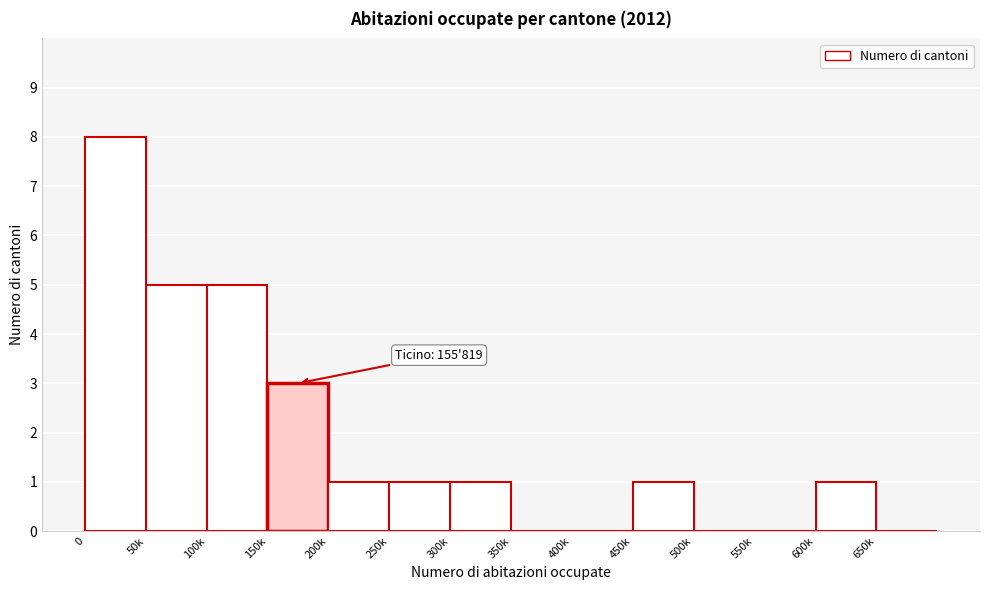

Reading left to right, list all the values displayed in this chart.

0=8	50k=5	100k=5	150k=3	200k=1	250k=1	300k=1	350k=0	400k=0	450k=1	500k=0	550k=0	600k=1	650k=0